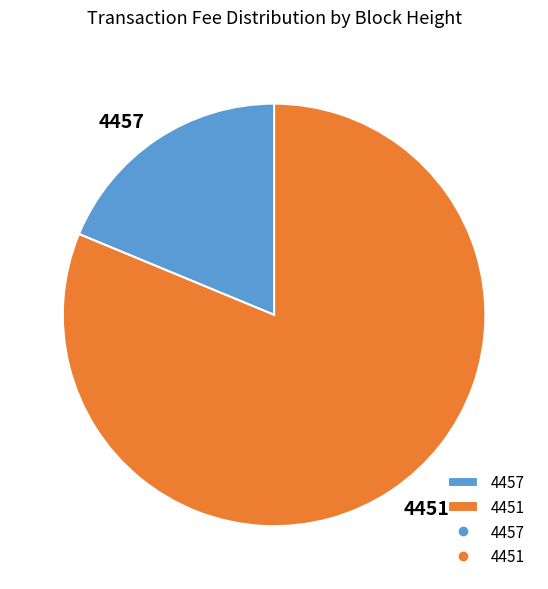

Is it true that 4451 is 89% of the pie?

False